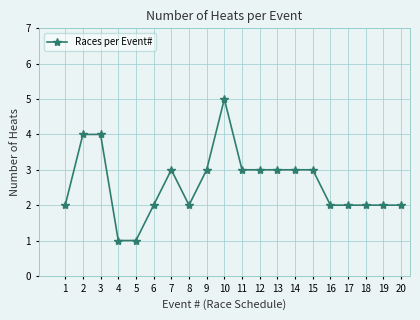

Reading left to right, what are all the values shown in this chart?

1=2	2=4	3=4	4=1	5=1	6=2	7=3	8=2	9=3	10=5	11=3	12=3	13=3	14=3	15=3	16=2	17=2	18=2	19=2	20=2